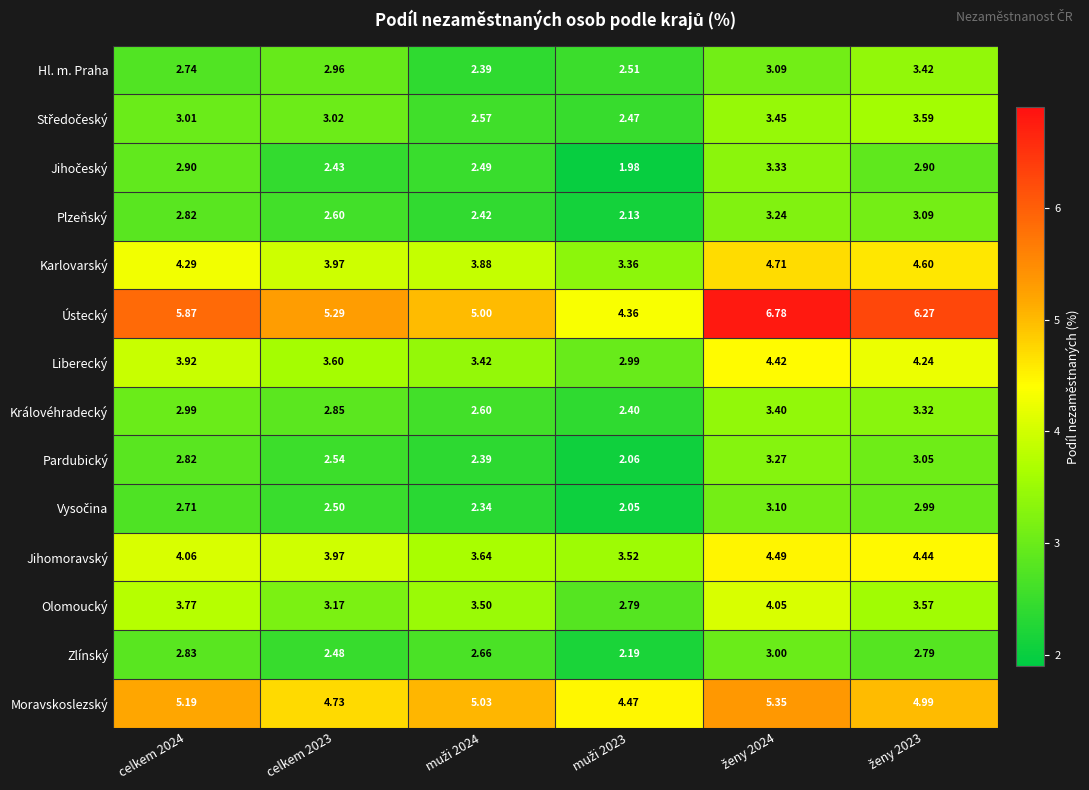

Which series has the largest range (max minus min)?

Ústecký